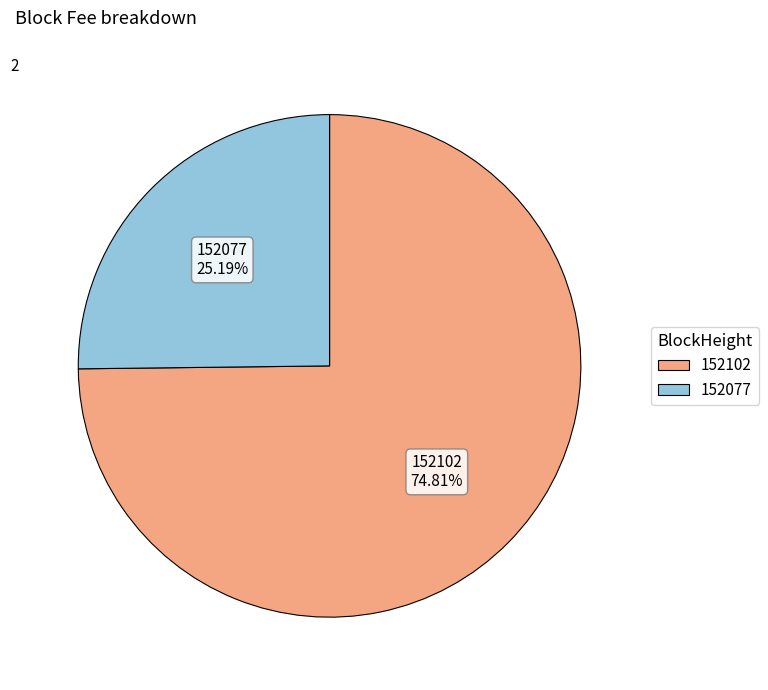

Between 152102 and 152077, which is larger?

152102